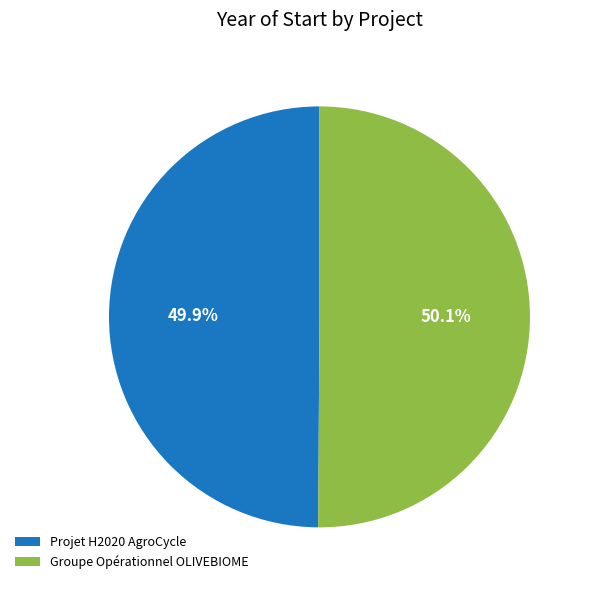

Count the number of slices in the pie.

2